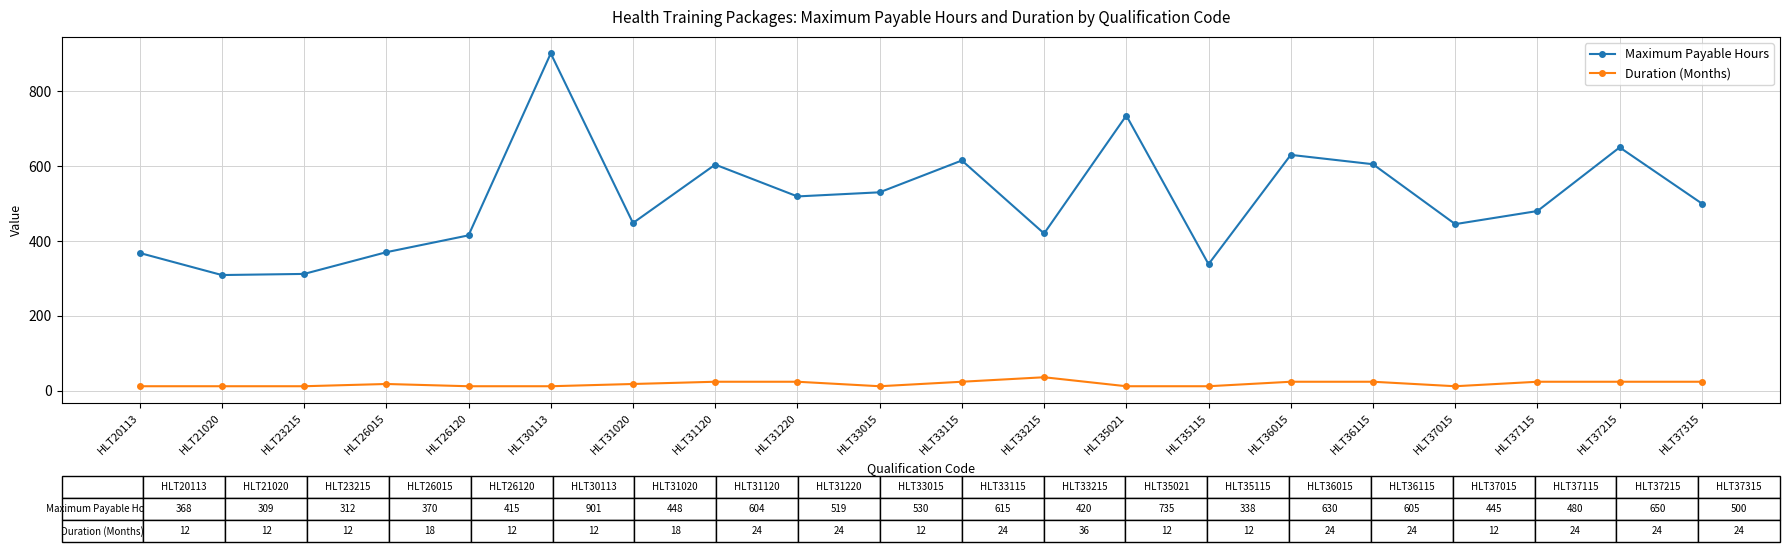

What is the total value across all series at HLT36015?

654